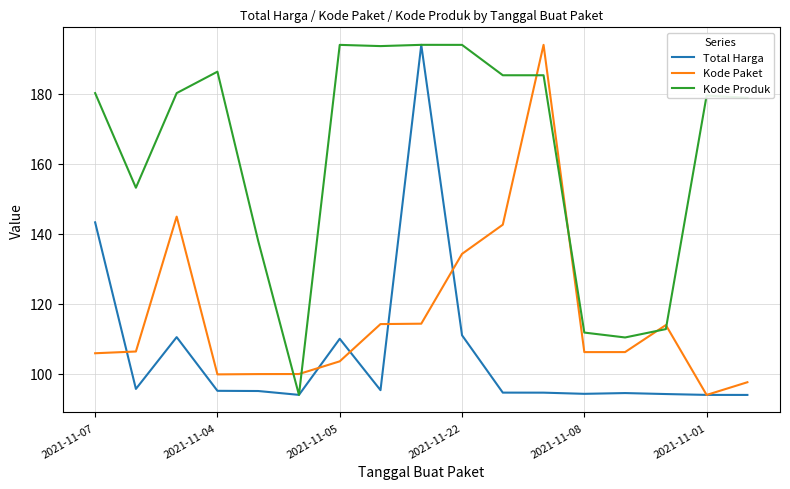

What is the minimum value for Kode Produk?

94.0